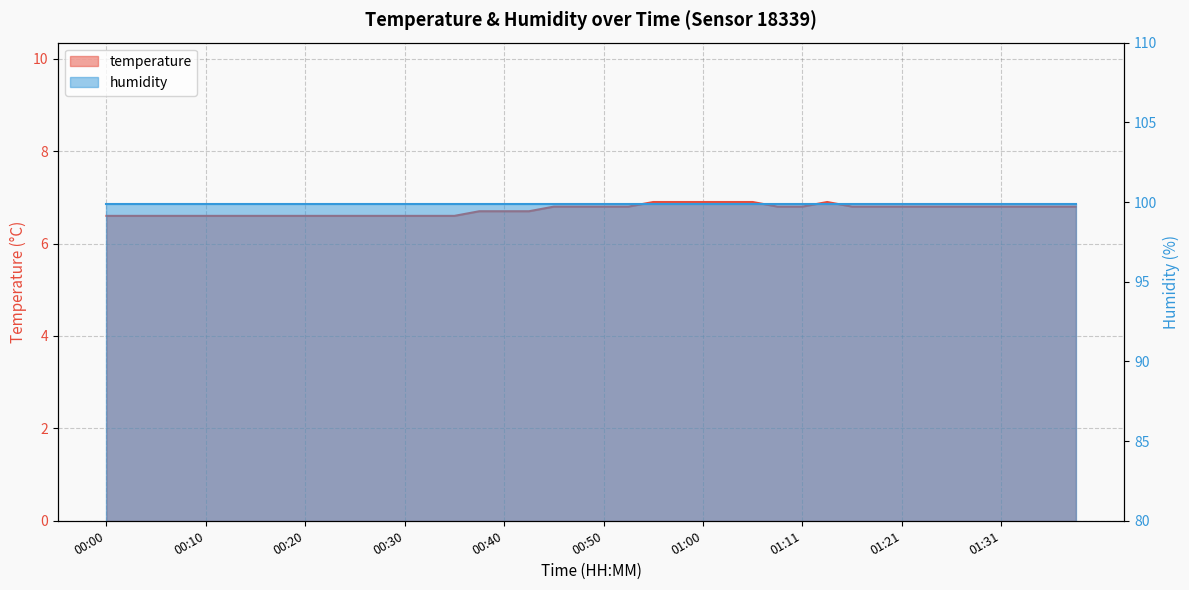

The value at 01:26 is 6.8. True or false?

True